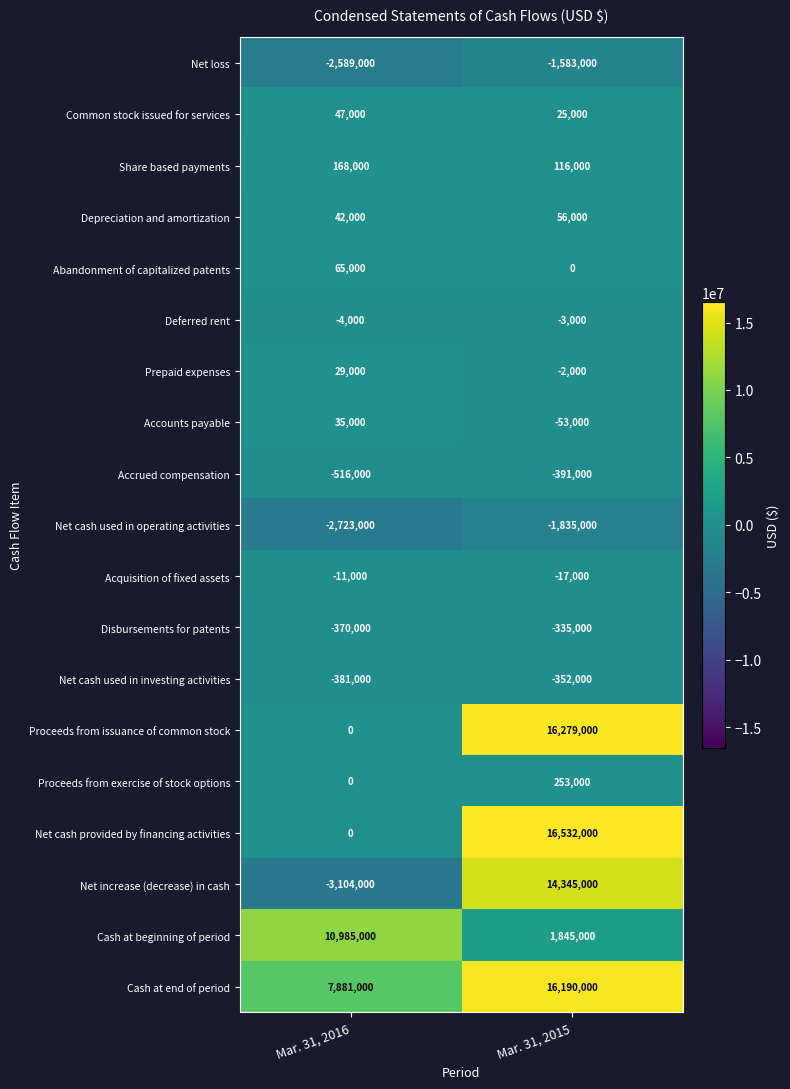

Is it true that Proceeds from exercise of stock options equals -174097 at Mar. 31, 2016?

False